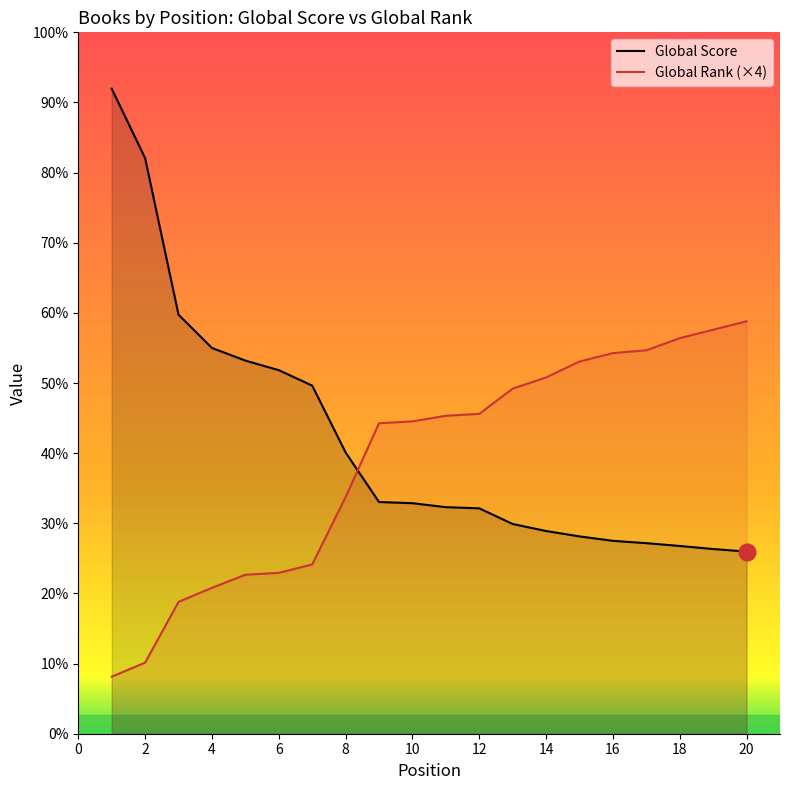

Reading left to right, transcribe all the data shown in this chart.

Global Score: 1=2759	2=2462	3=1792	4=1650	5=1596	6=1555	7=1489	8=1203	9=991	10=986	11=969	12=964	13=897	14=867	15=844	16=825	17=815	18=803	19=790	20=779
Global Rank: 1=244	2=304	3=564	4=624	5=680	6=688	7=724	8=1012	9=1328	10=1336	11=1360	12=1368	13=1476	14=1524	15=1592	16=1628	17=1640	18=1692	19=1728	20=1764